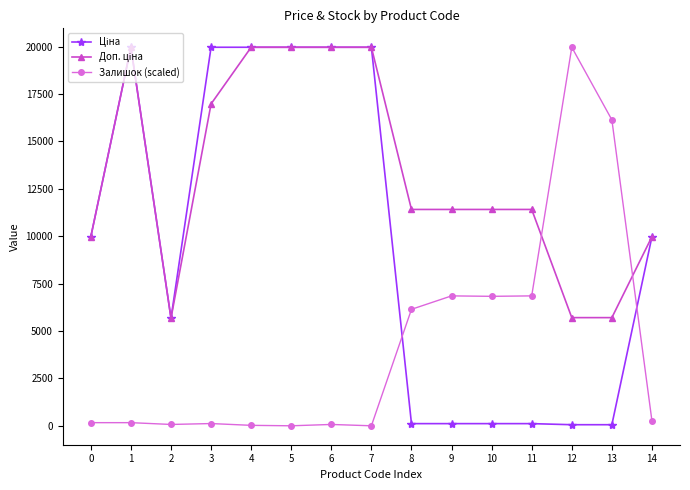

What is the value of the Залишок (scaled) point at the 9th from the left?

6142.8